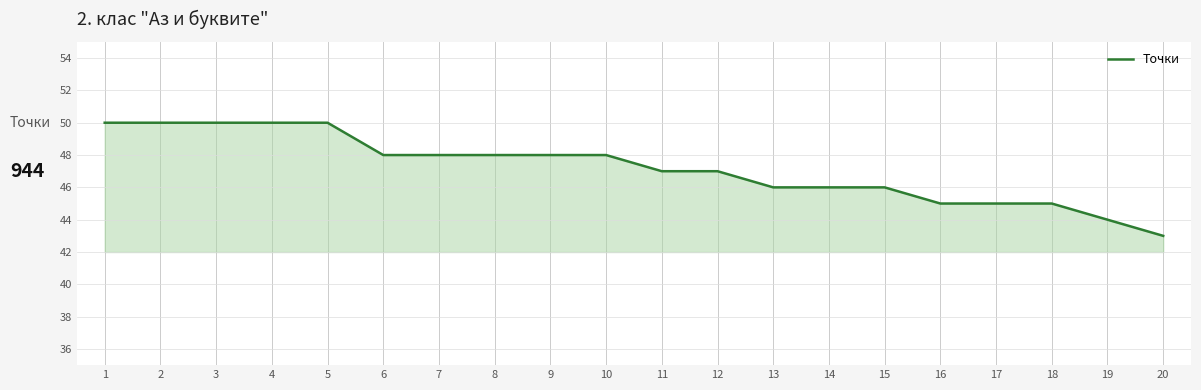

The chart shows a value of 13 at 7. True or false?

False